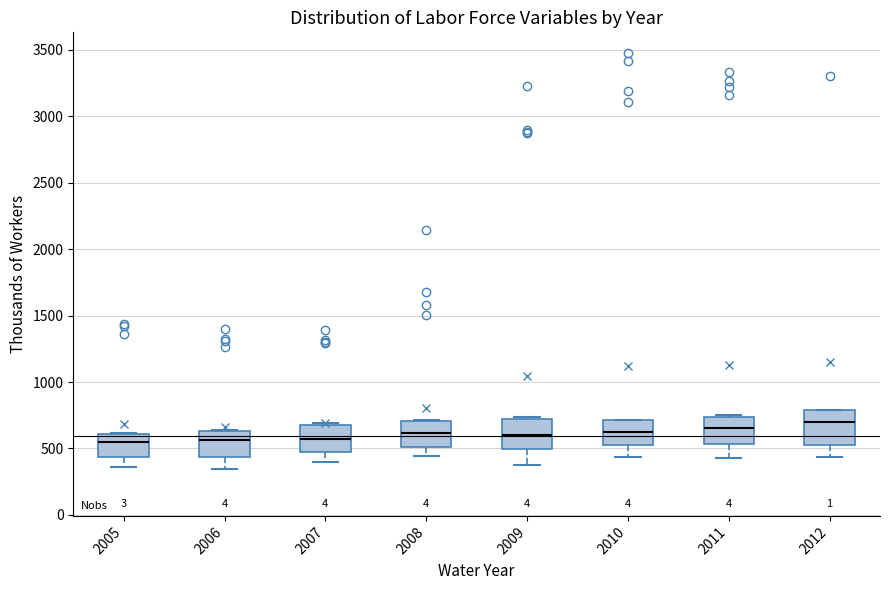

Reading left to right, read every box against the y-axis: the position of its median line, the range the box covers, and the ends of its whiskers. The values are not printed on the chart, so give them approximately, as read against the axis.

2005: median 550, box 450 to 600, whiskers 350 to 600
2006: median 550, box 450 to 650, whiskers 350 to 650
2007: median 550, box 500 to 650, whiskers 400 to 700
2008: median 600, box 500 to 700, whiskers 450 to 700
2009: median 600, box 500 to 700, whiskers 400 to 750
2010: median 600, box 550 to 700, whiskers 450 to 700
2011: median 650, box 550 to 750, whiskers 450 to 750 (just above the box's upper edge)
2012: median 700, box 550 to 800, whiskers 450 to 800